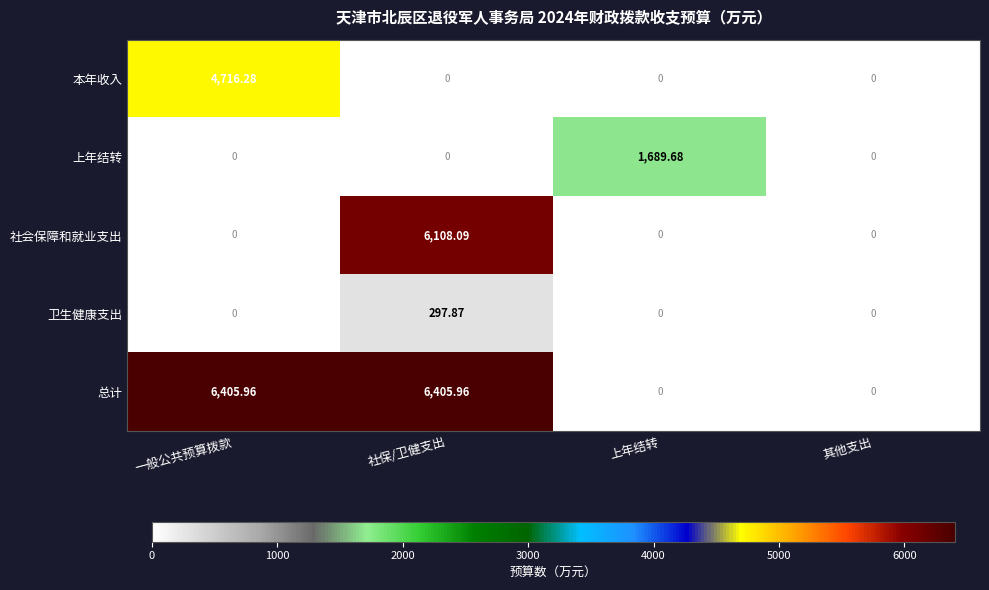

At which label does 本年收入 reach its peak?

一般公共预算拨款